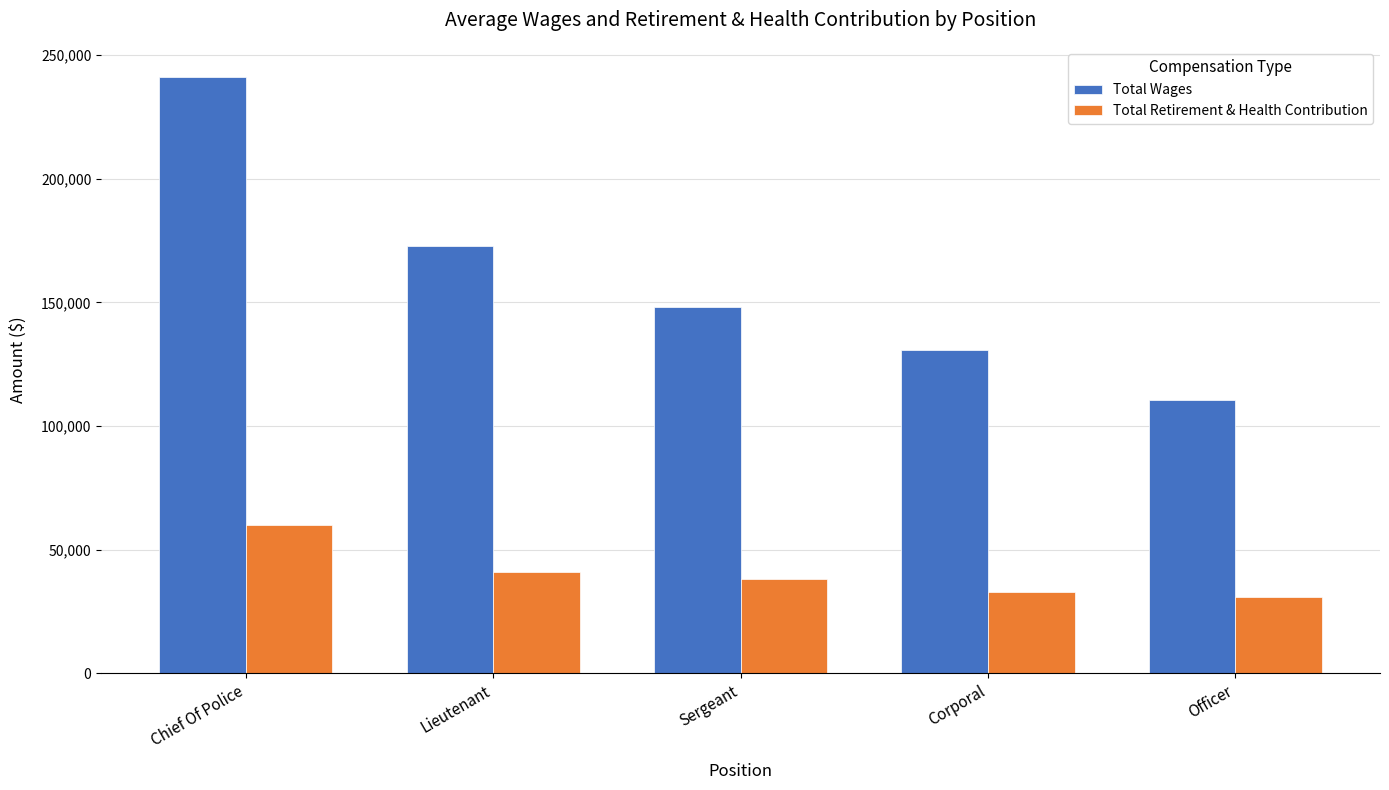

What are all the series names shown in the legend?

Total Wages, Total Retirement & Health Contribution